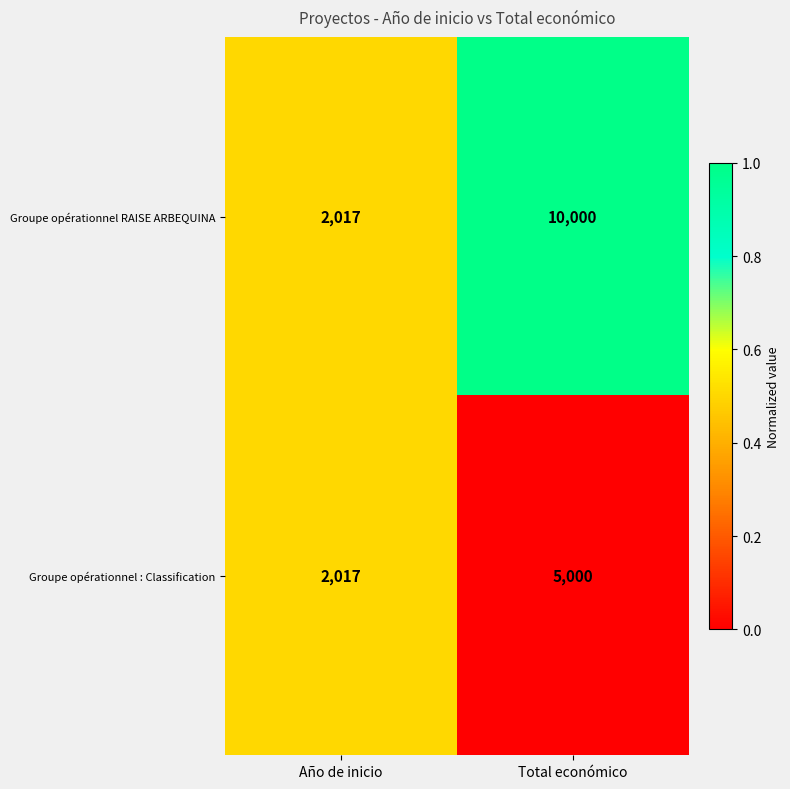

Is it true that Groupe opérationnel RAISE ARBEQUINA equals 405 at Año de inicio?

False